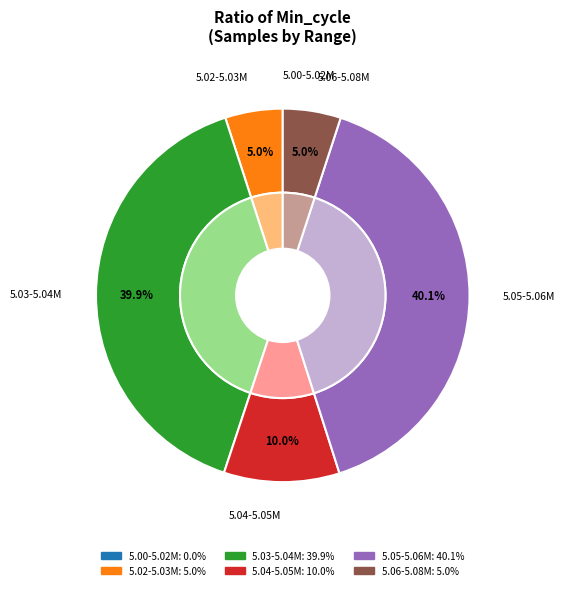

Approximately how many times larger is the value at 28 compared to 28?

1.0